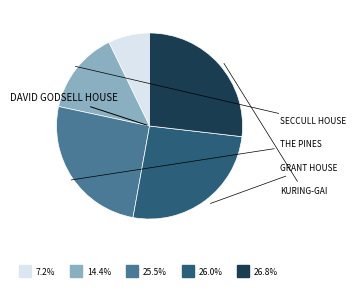

To the nearest percent, what is the average slice percentage?

20%